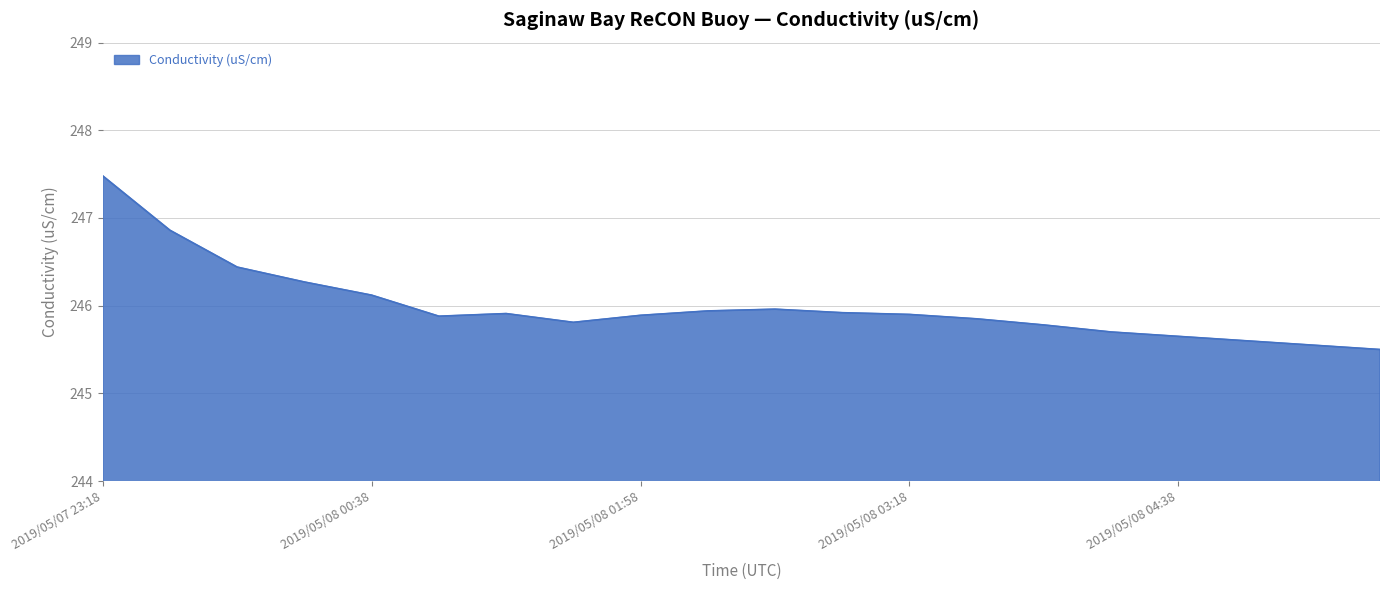

What is the difference between the maximum and minimum values?

2.0